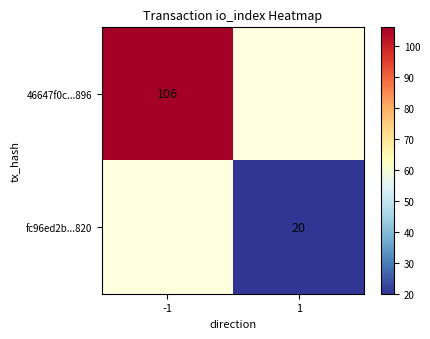

The value of fc96ed2b...820 at 1 is 31. True or false?

False